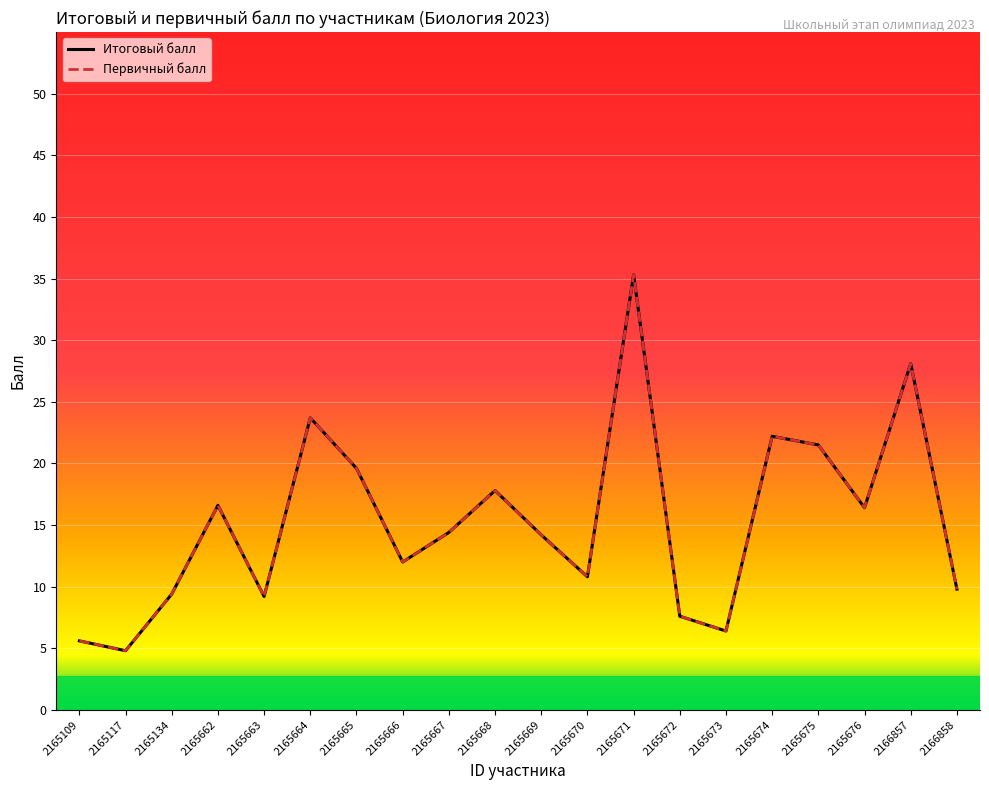

Does the chart display data point markers on the line(s)?

No